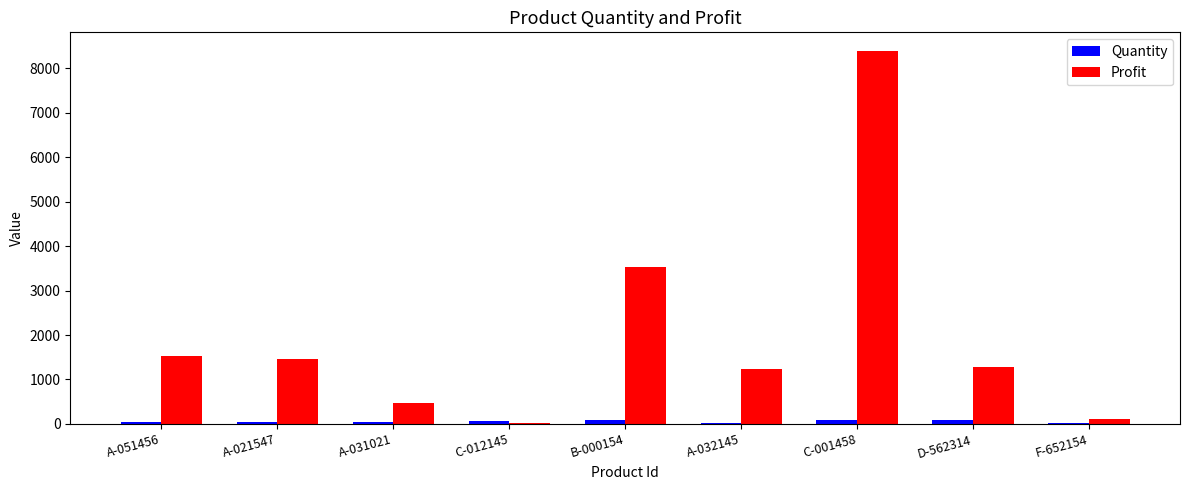

Is it true that Profit equals 2263 at B-000154?

False